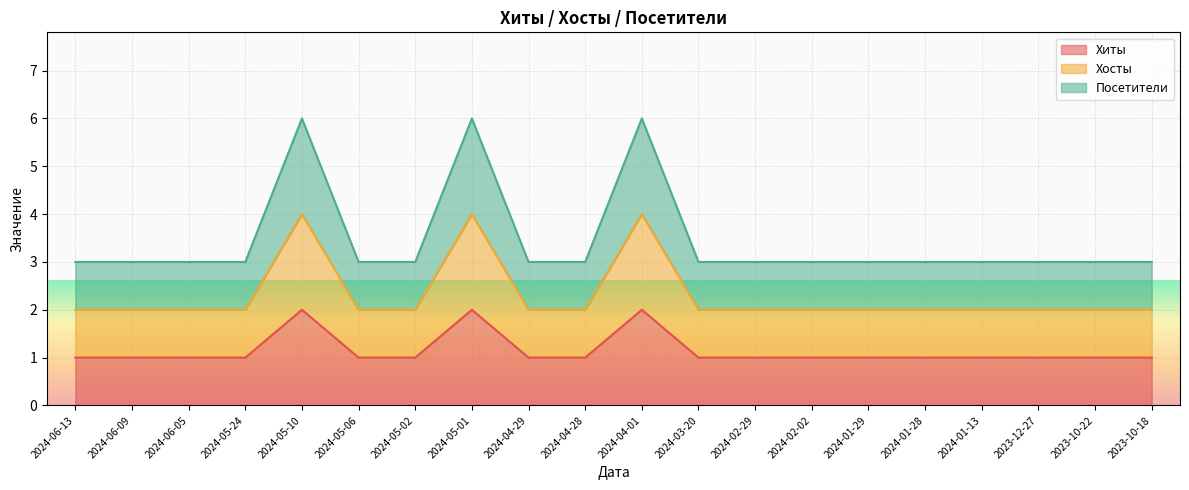

What is the label of the 8th point from the left?

2024-05-01